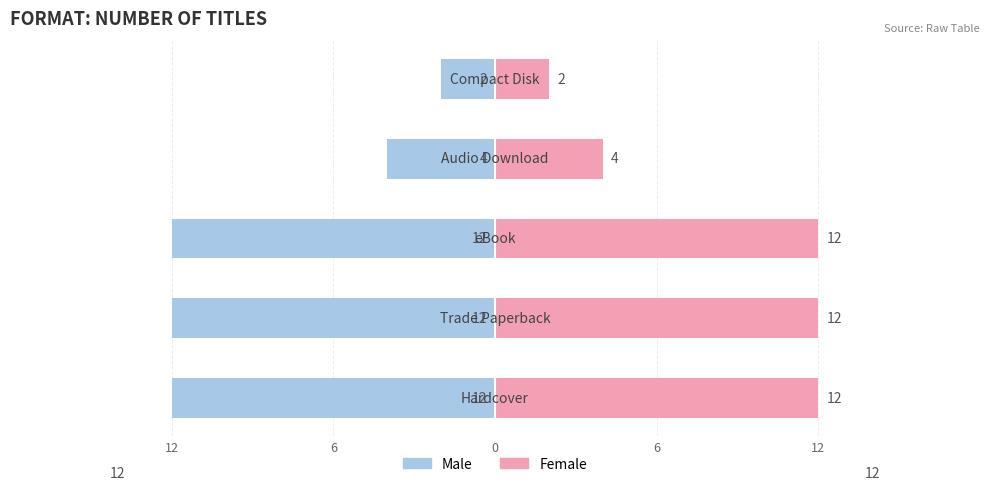

At how many categories does at least one series exceed 3?

4